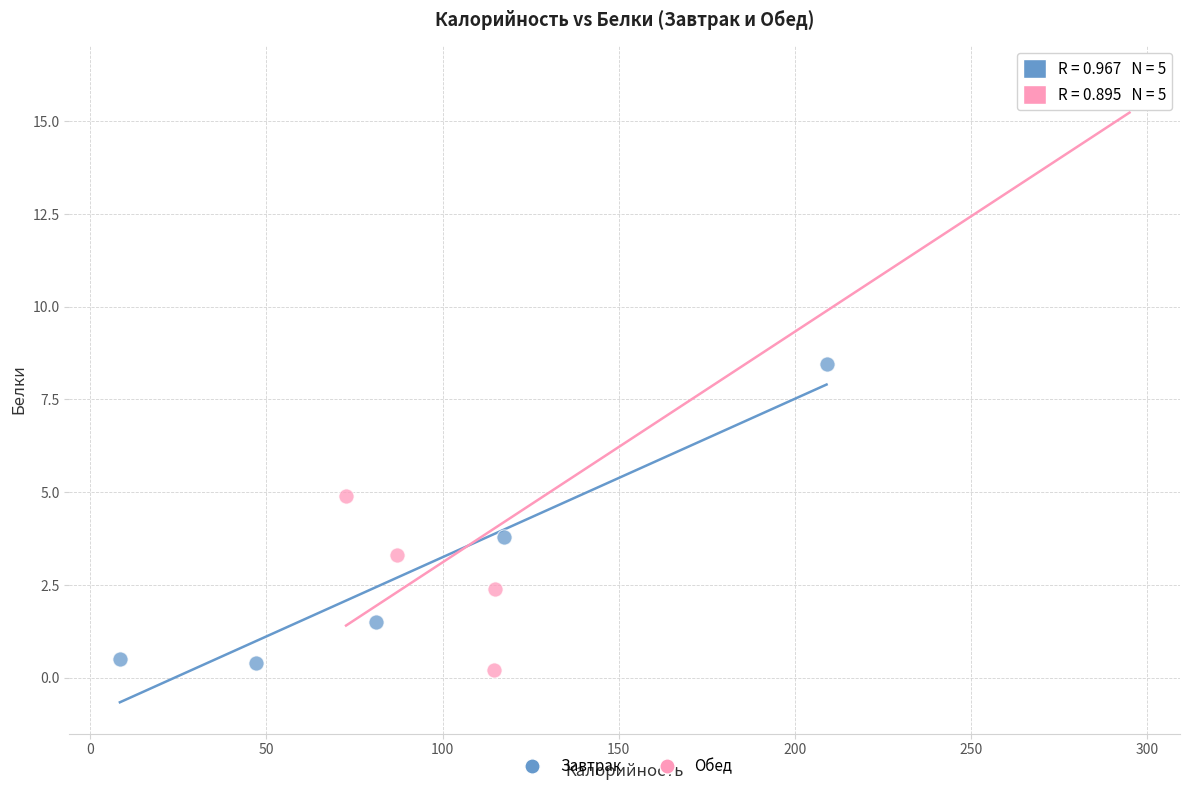

Which series has the widest spread of Y values?

Обед